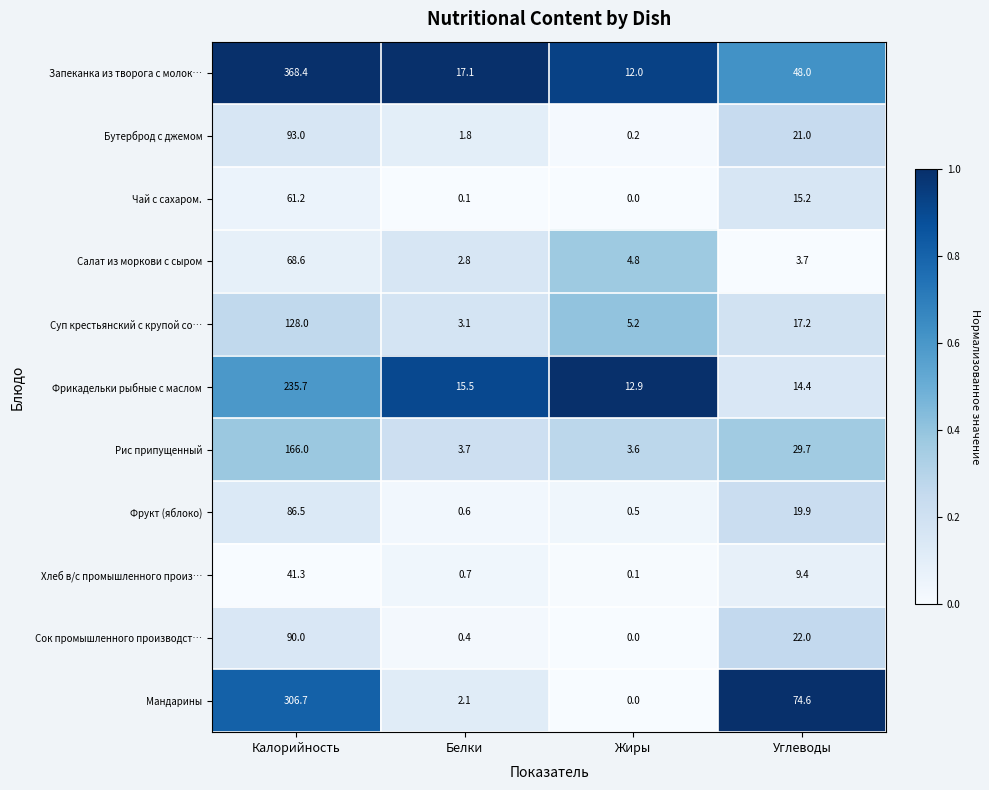

Which series has the largest total across all categories?

Запеканка из творога с молок…